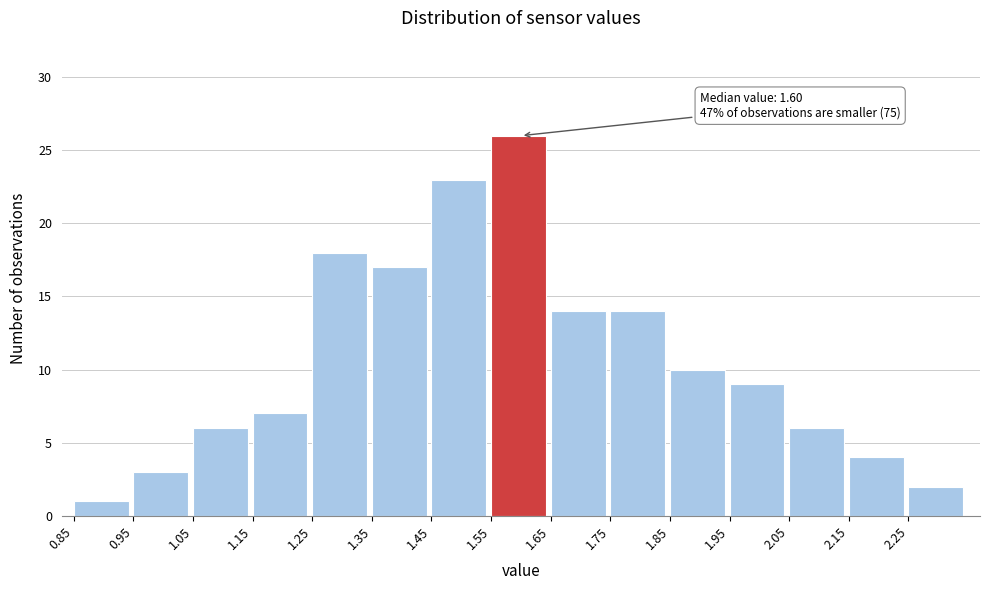

Which range on the x-axis has the tallest bar?

1.55 to 1.65